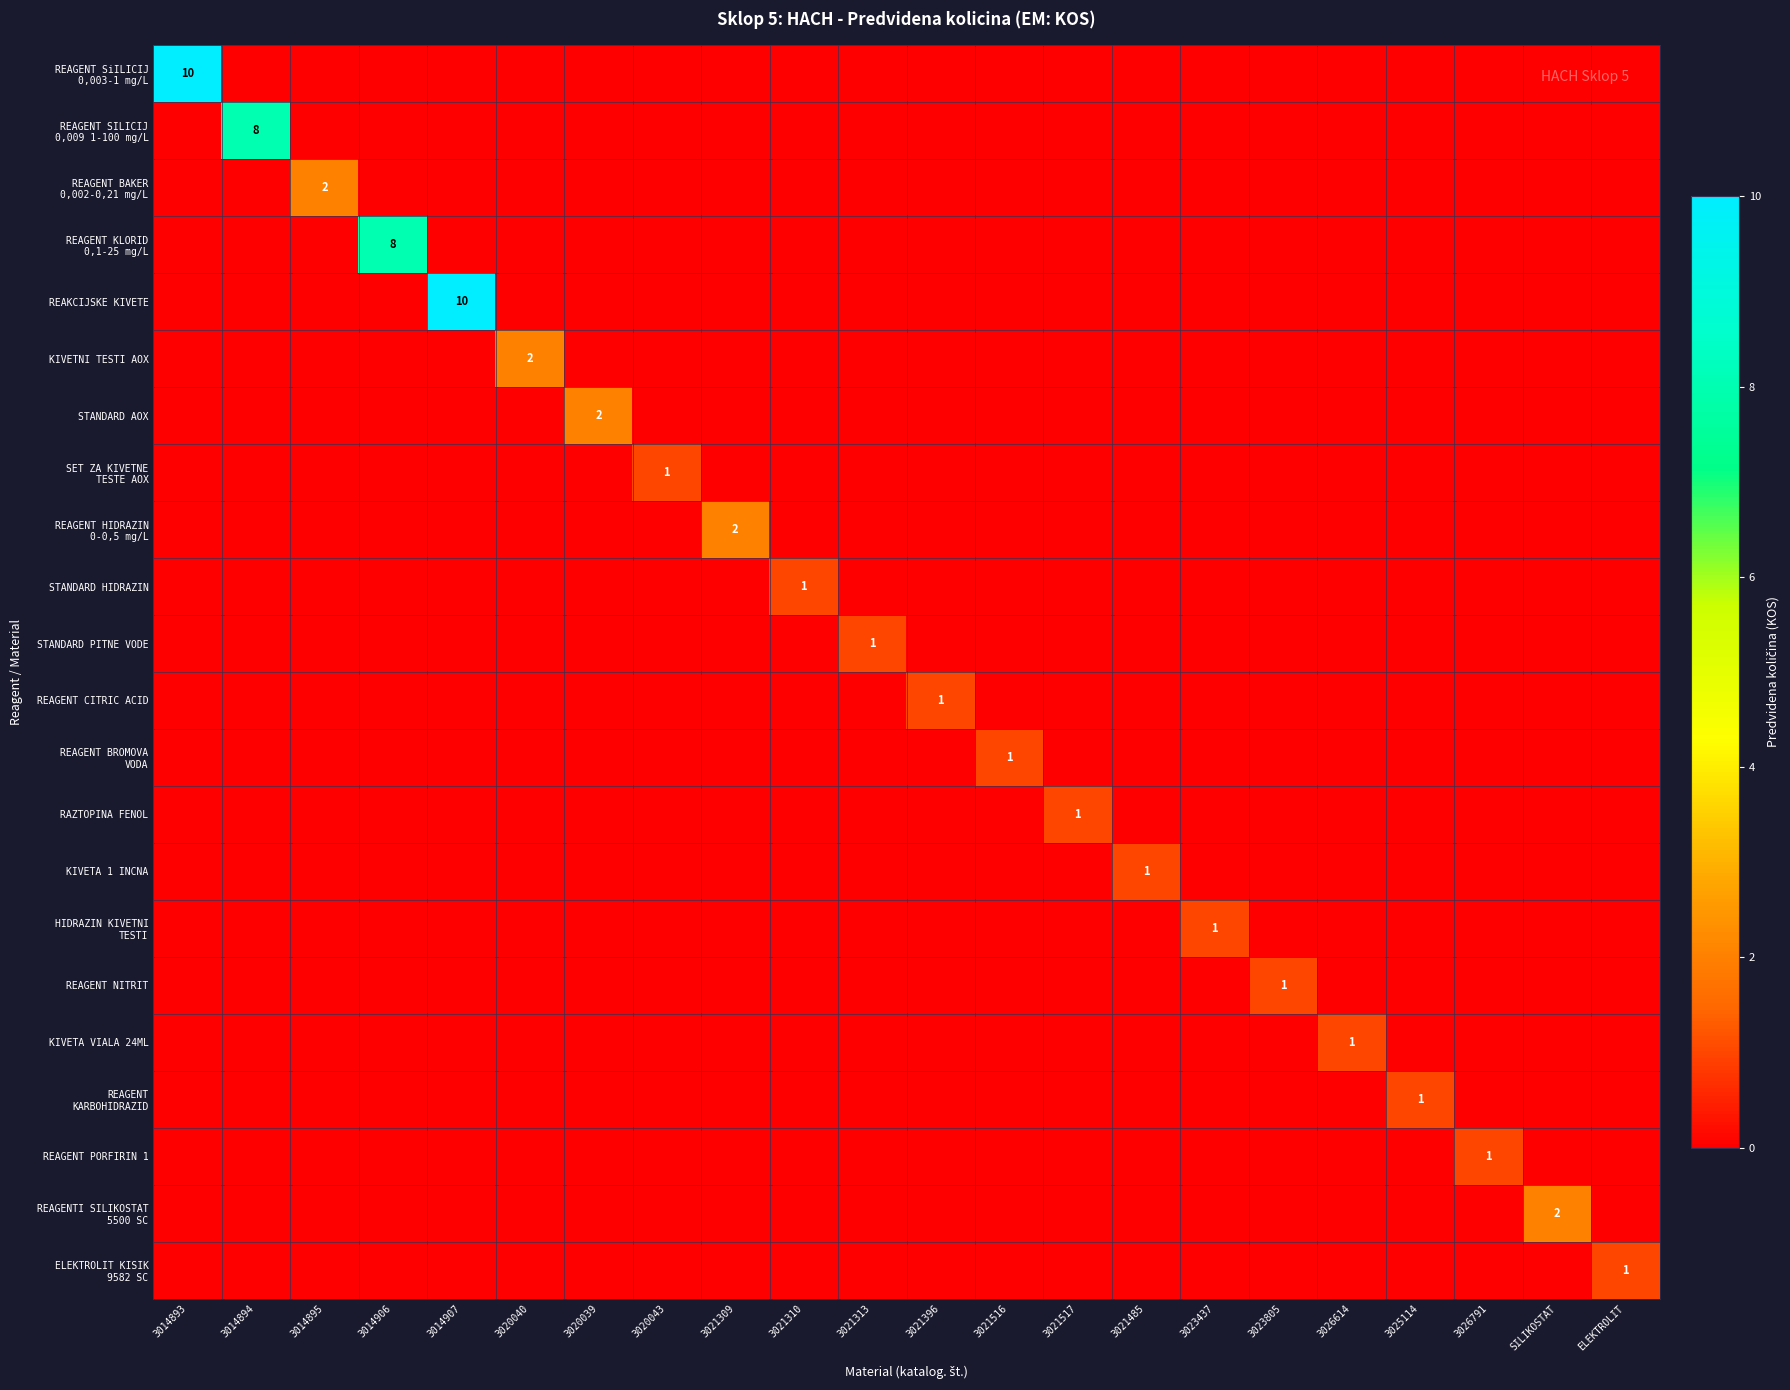

Which has a higher value, 3020040 or 3026614?

3020040